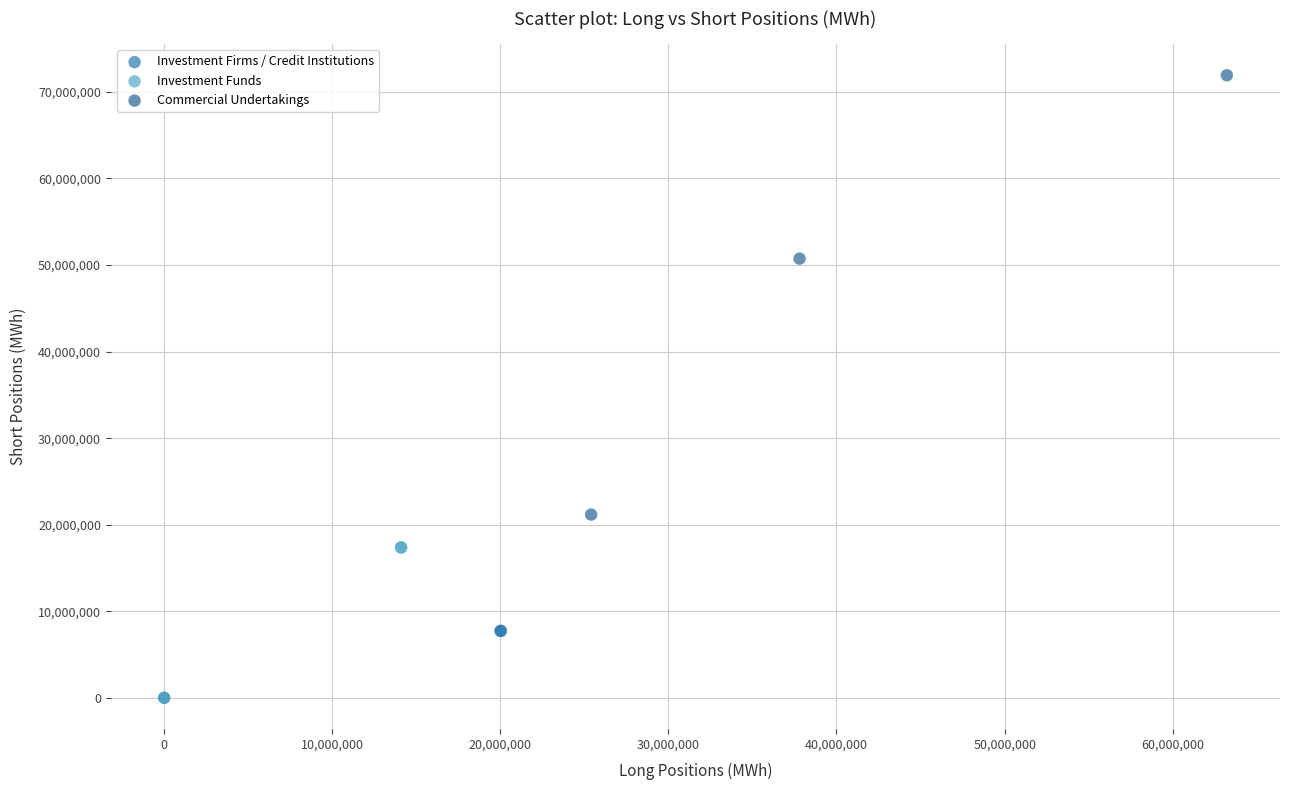

Which series has the largest Y range (max minus min)?

Commercial Undertakings